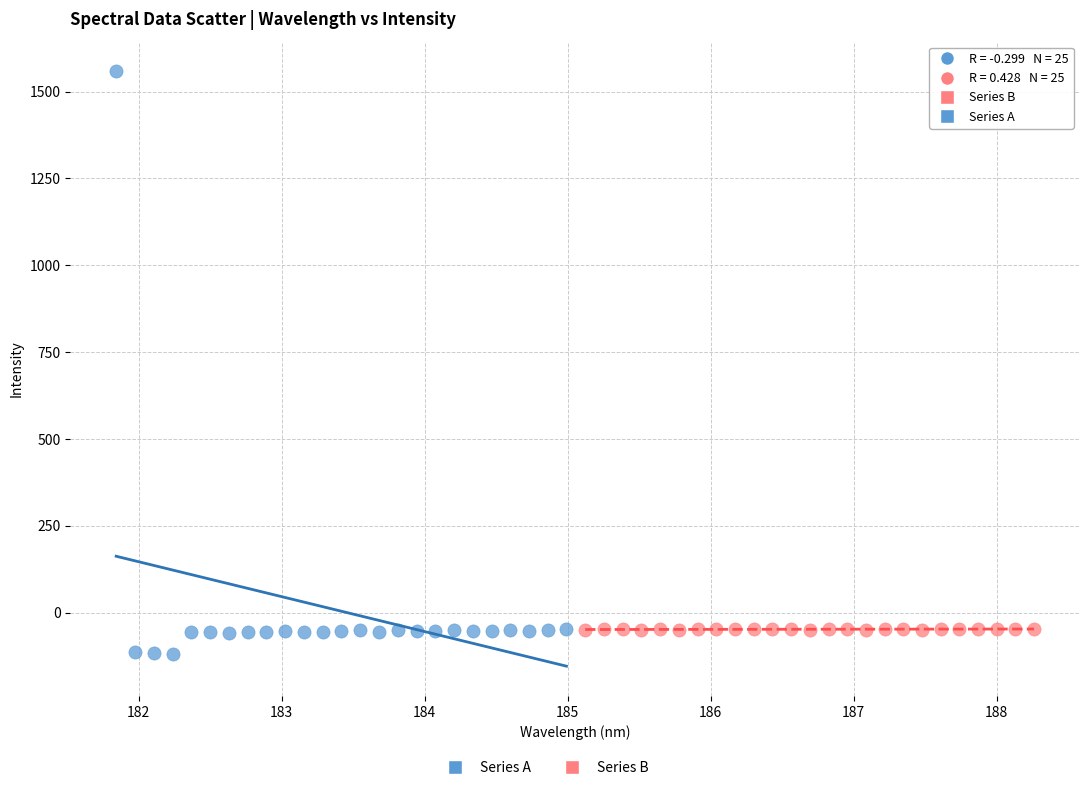

Which series reaches the minimum Y coordinate?

Series A